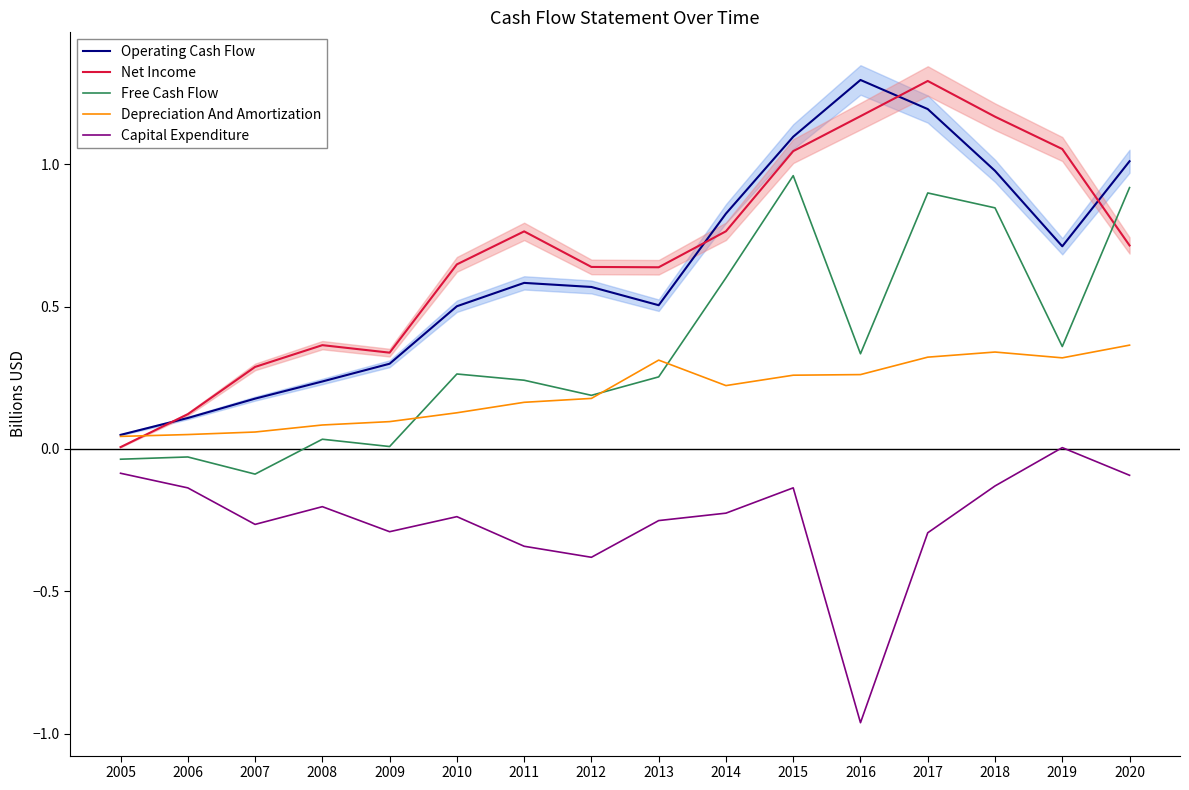

How many categories are shown in the chart?

16